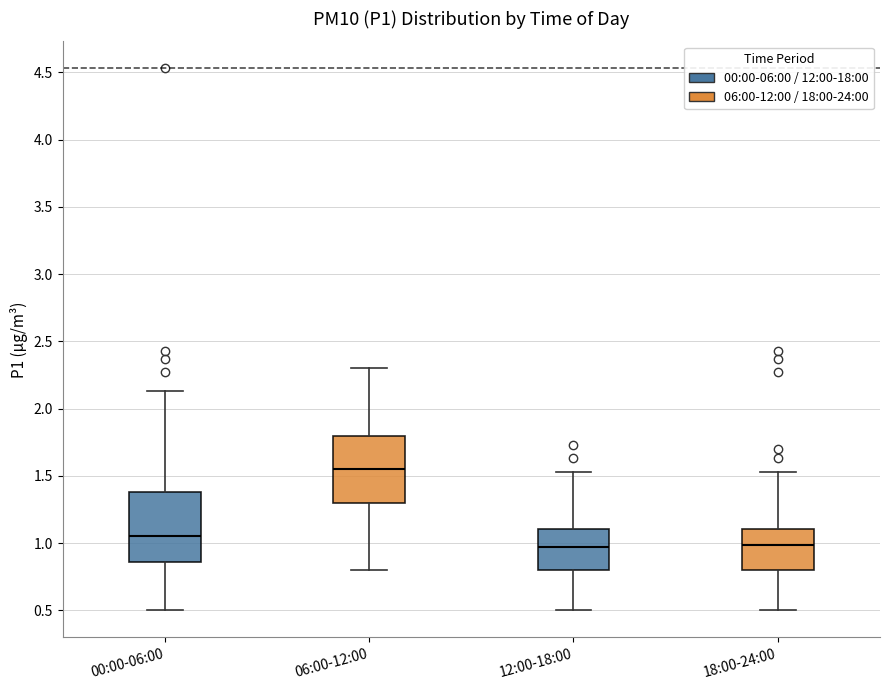

Reading left to right, read every box against the y-axis: the position of its median line, the range the box covers, and the ends of its whiskers. The values are not printed on the chart, so give them approximately, as read against the axis.

00:00-06:00: median 1.05, box 0.85 to 1.40, whiskers 0.50 to 2.15
06:00-12:00: median 1.55, box 1.30 to 1.80, whiskers 0.80 to 2.30
12:00-18:00: median 0.95, box 0.80 to 1.10, whiskers 0.50 to 1.55
18:00-24:00: median 1.00, box 0.80 to 1.10, whiskers 0.50 to 1.55